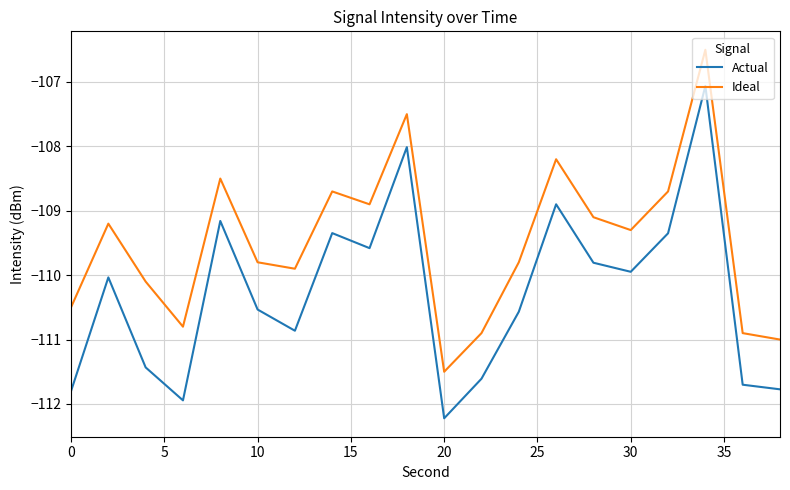

What is the difference between the maximum and minimum values in the Actual series?

5.2